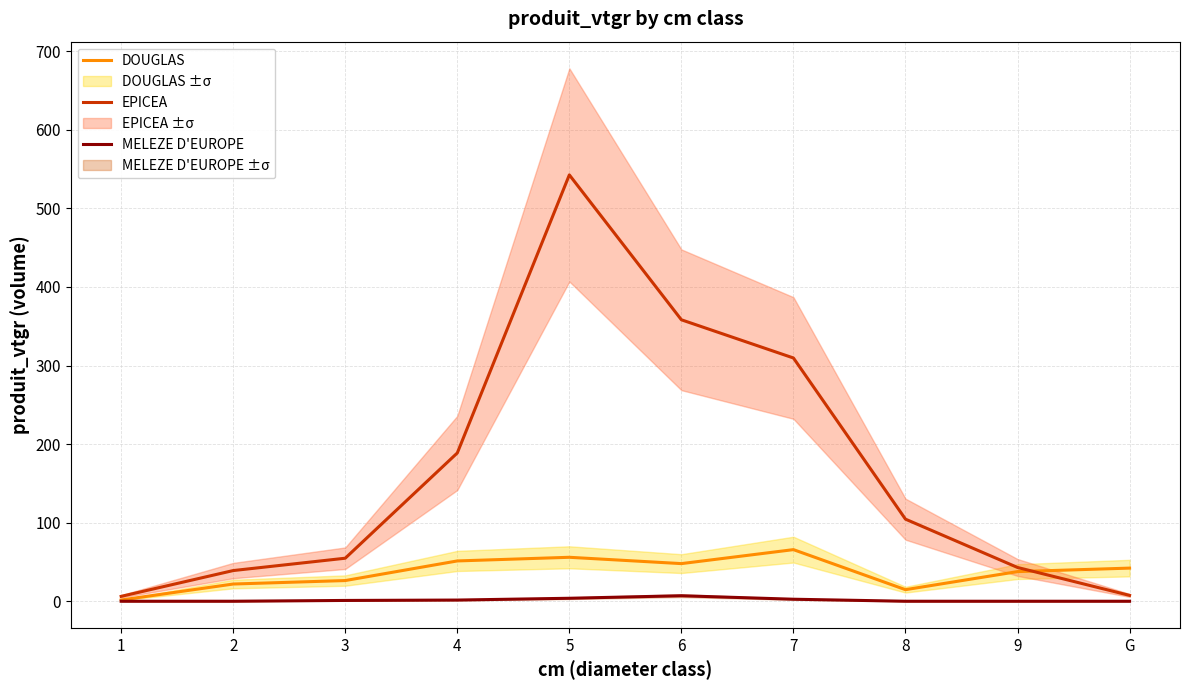

At how many categories does at least one series exceed 125?

4